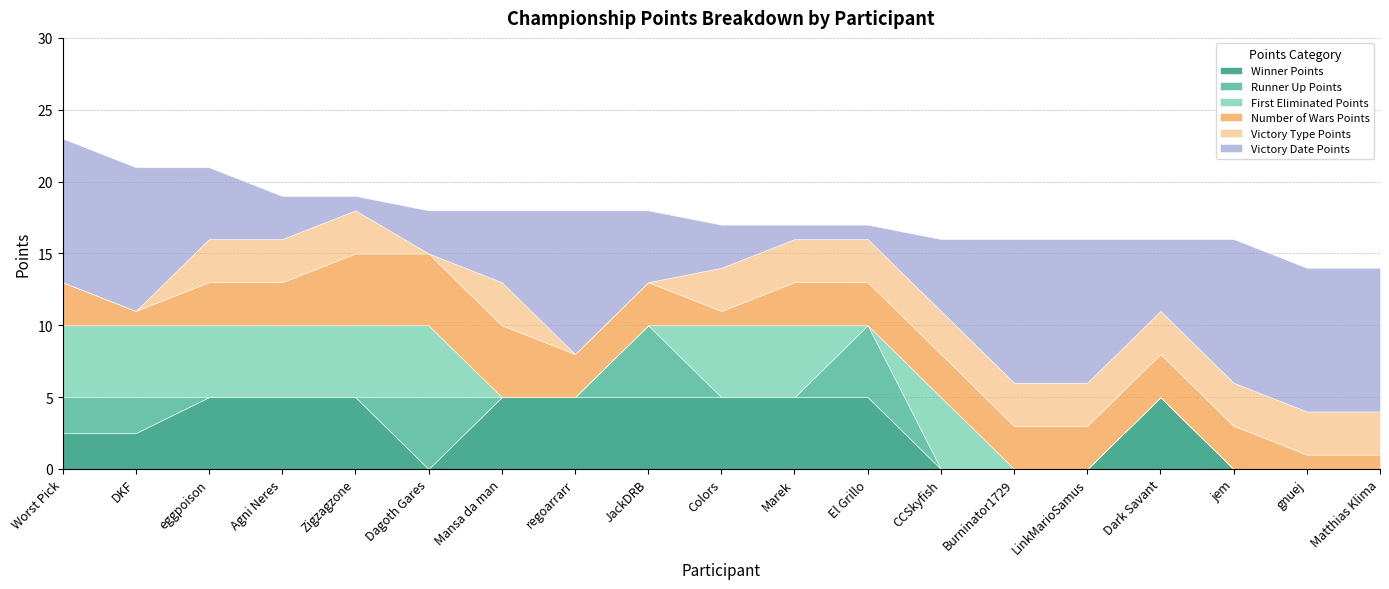

What are all the series names shown in the legend?

Winner Points, Runner Up Points, First Eliminated Points, Number of Wars Points, Victory Type Points, Victory Date Points